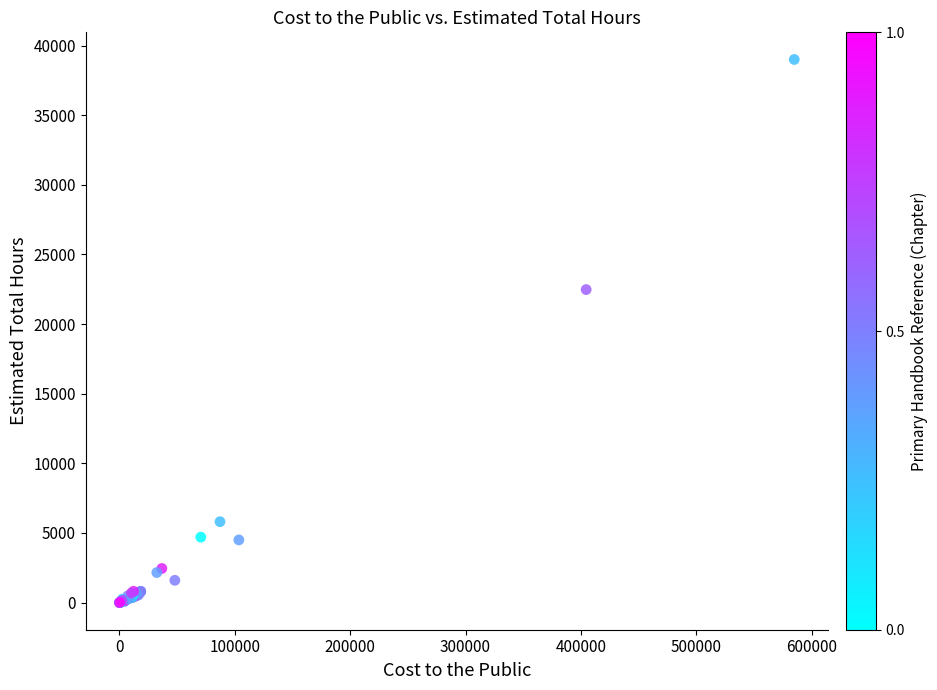

What Y value in the scatter plot is closest to 19500?

22477.5